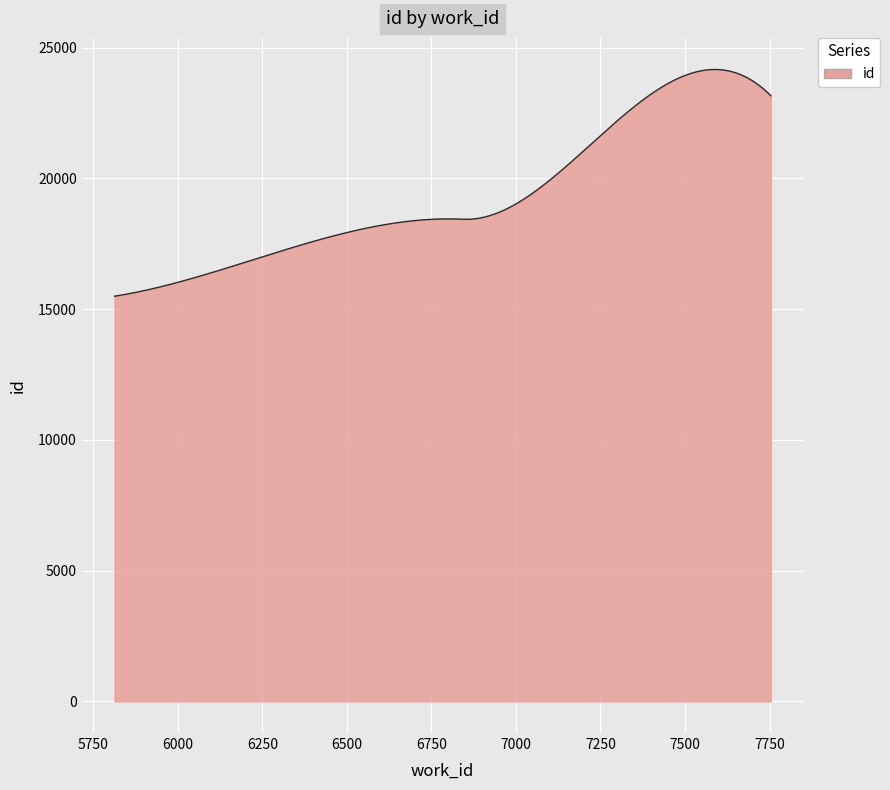

What is the greatest value displayed?

24163.8